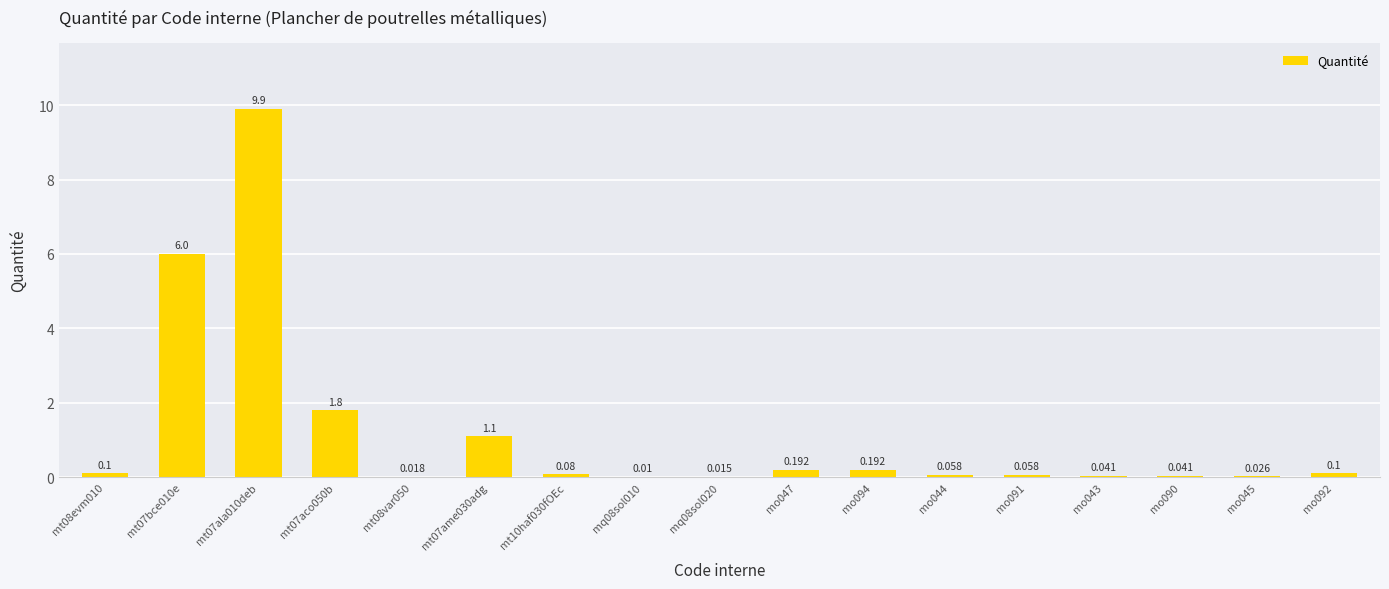

The value at mo092 is 0.2. True or false?

False